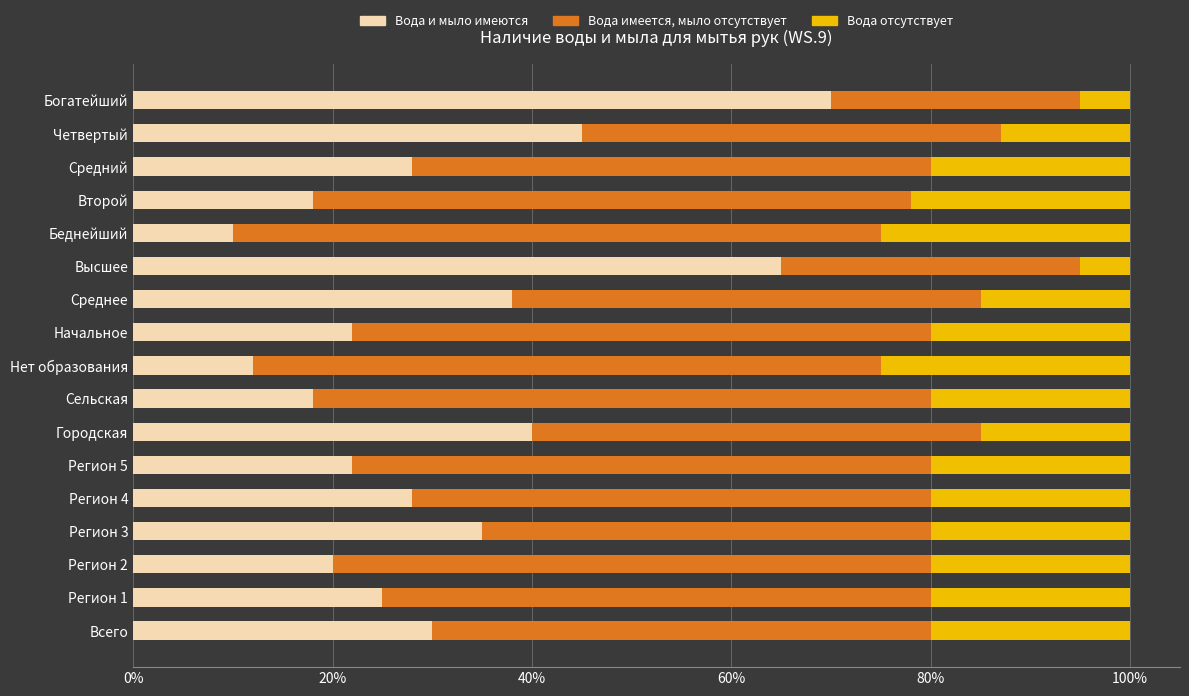

The value of Вода и мыло имеются at Нет образования is 5. True or false?

False